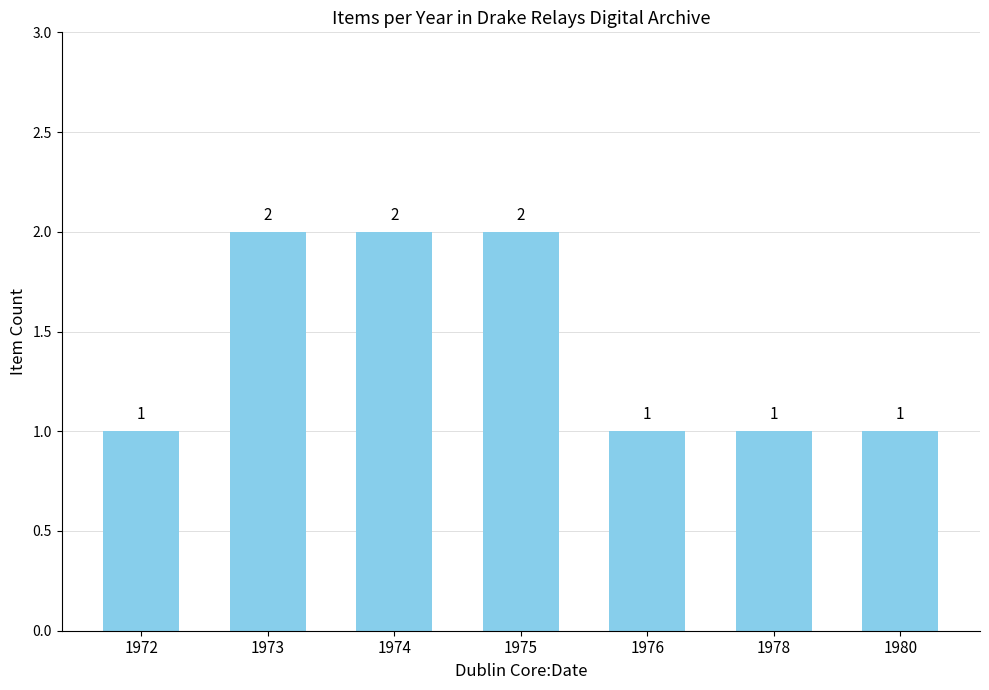

The value at 1978 is 2. True or false?

False